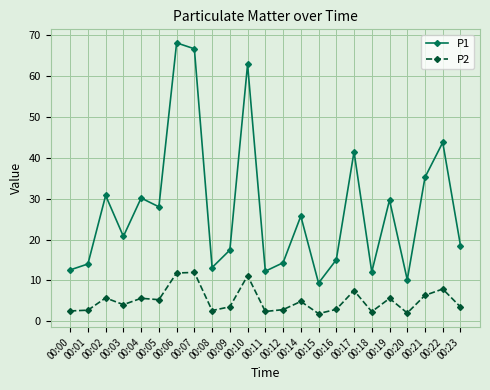

True or false: P2 has more than 0 interior local peaks.

True